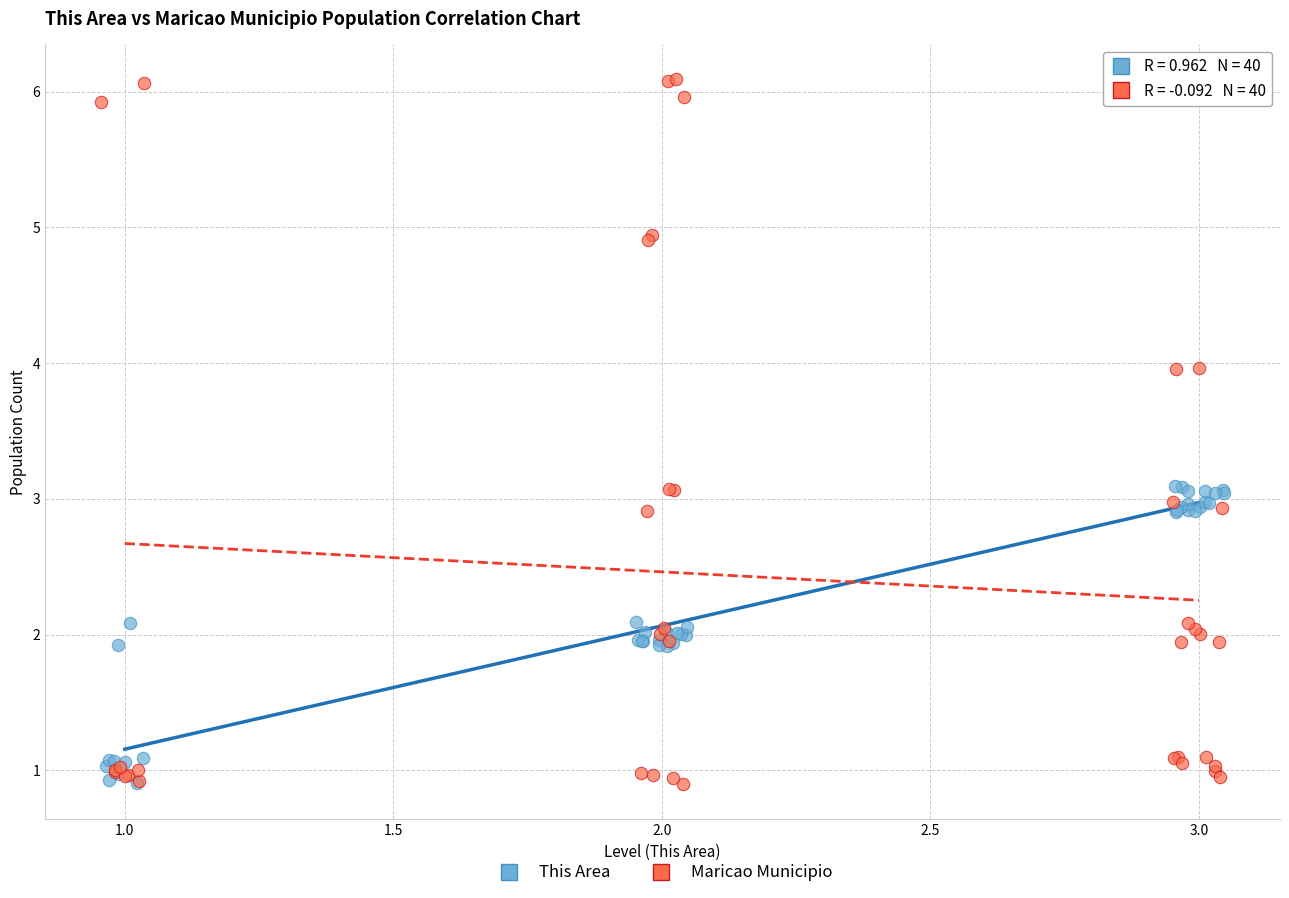

Which series reaches the maximum Y coordinate?

Maricao Municipio